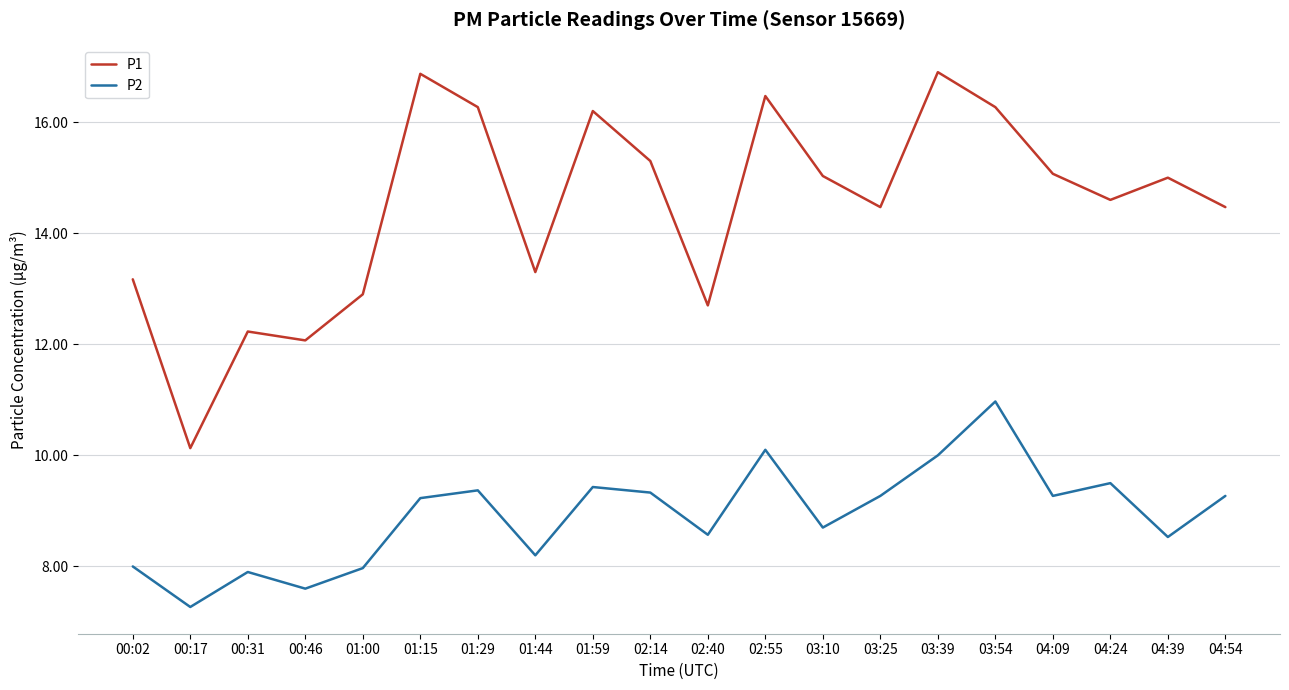

True or false: P1 and P2 cross at least once.

False